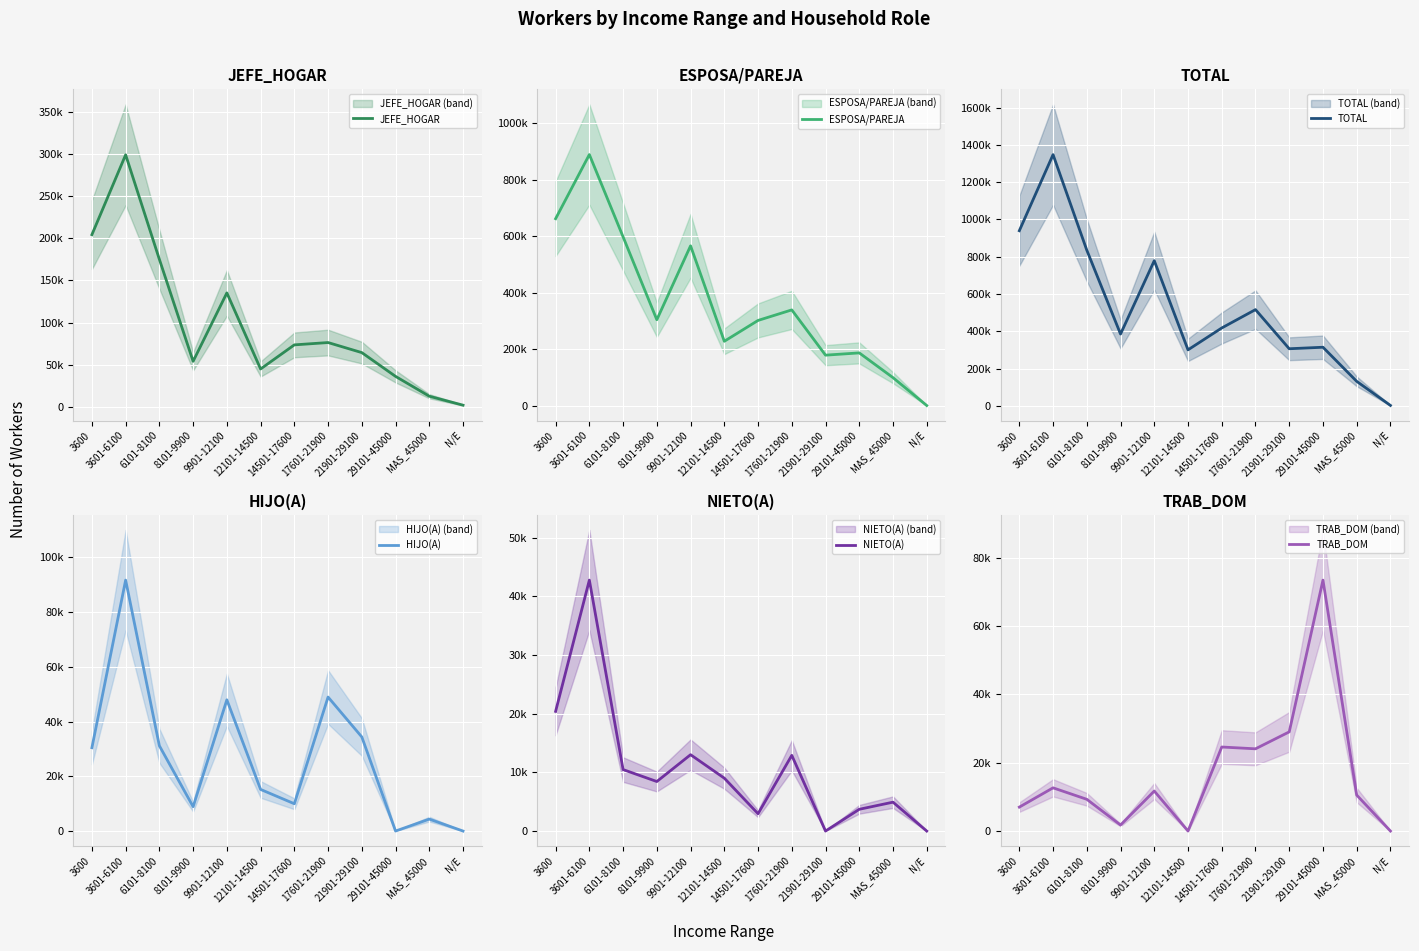

What is the total value across all series at 3601-6100?

2683467